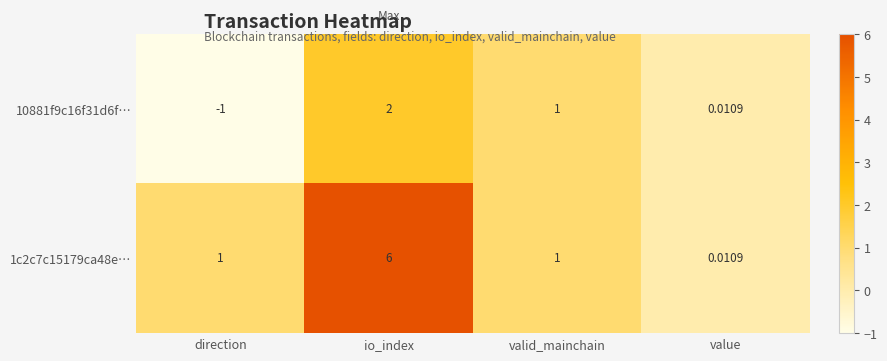

How many values in 10881f9c16f31d6f… are below zero?

1